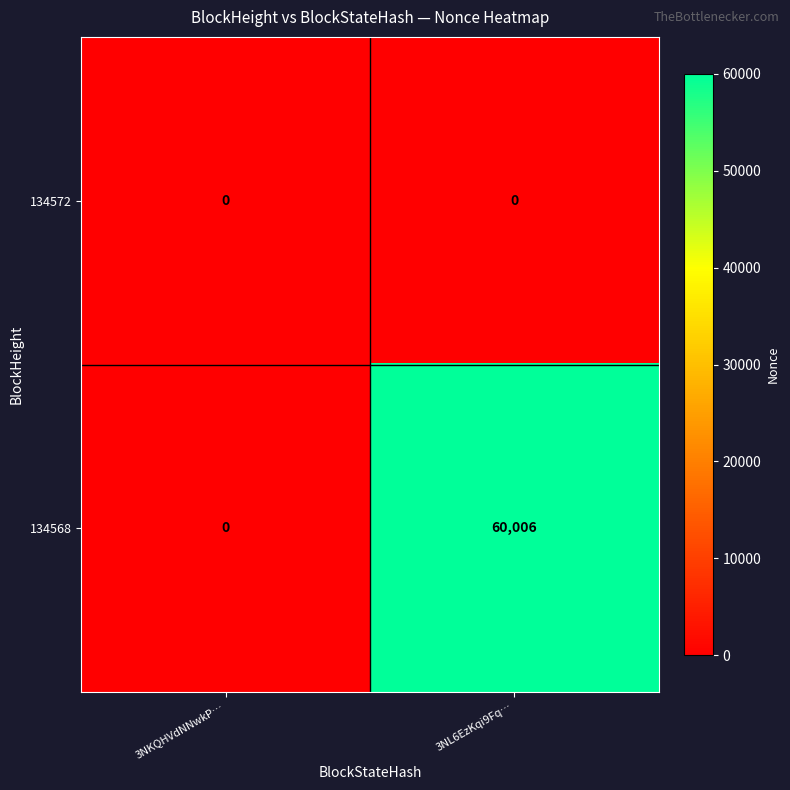

Where is 134568 nearest to the value 30003?

3NKQHVdNNwkP…